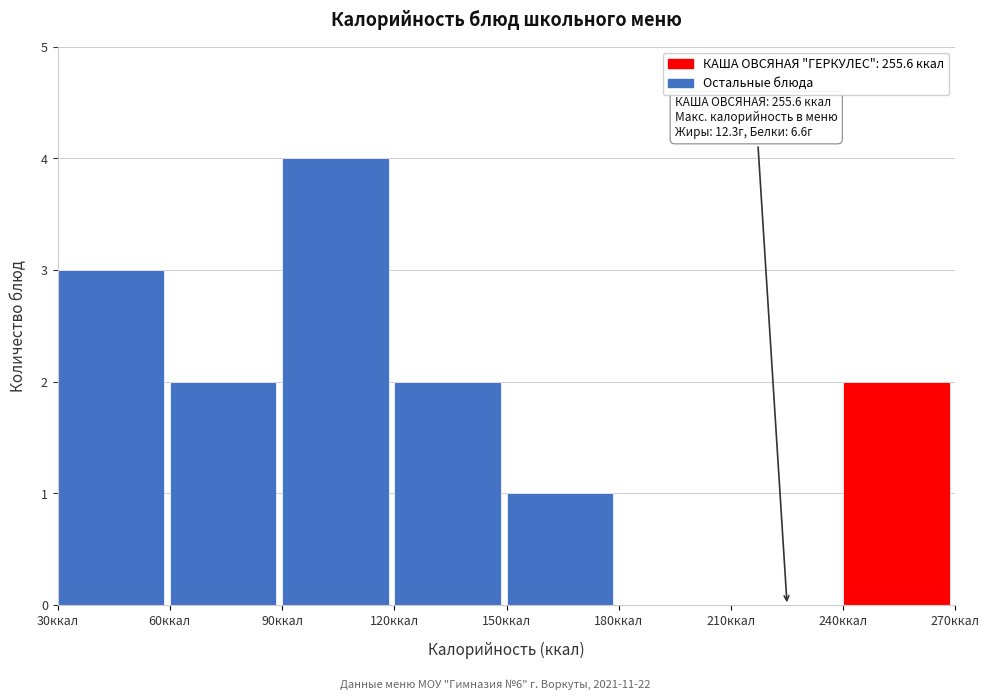

Which range on the x-axis has the tallest bar?

90 to 120